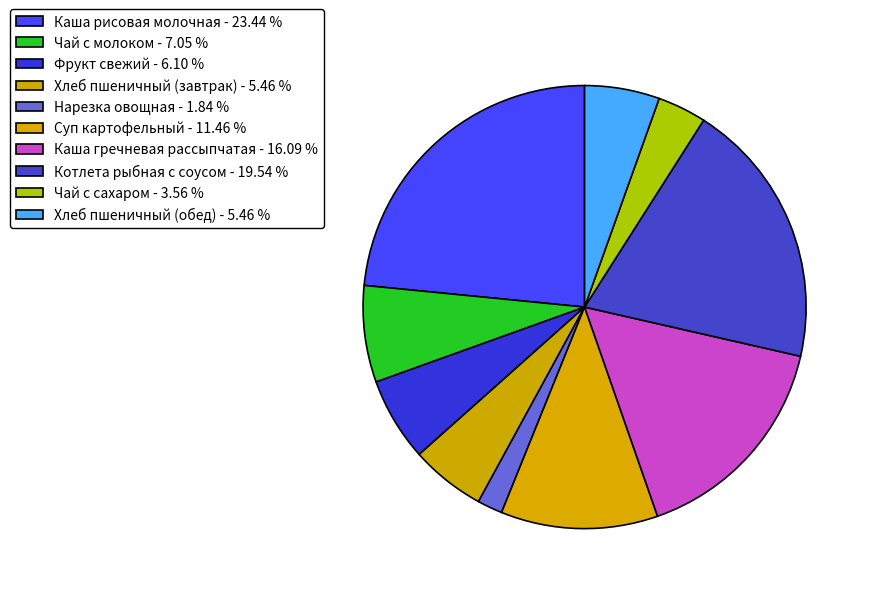

To the nearest percent, what portion does Хлеб пшеничный (обед) represent?

5%